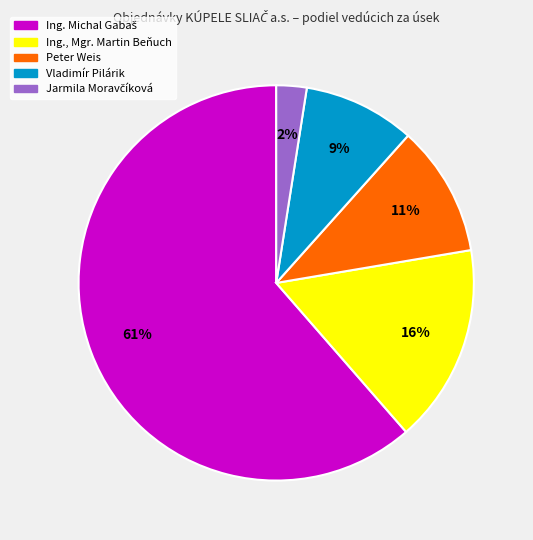

Is there a majority slice in this chart?

Yes